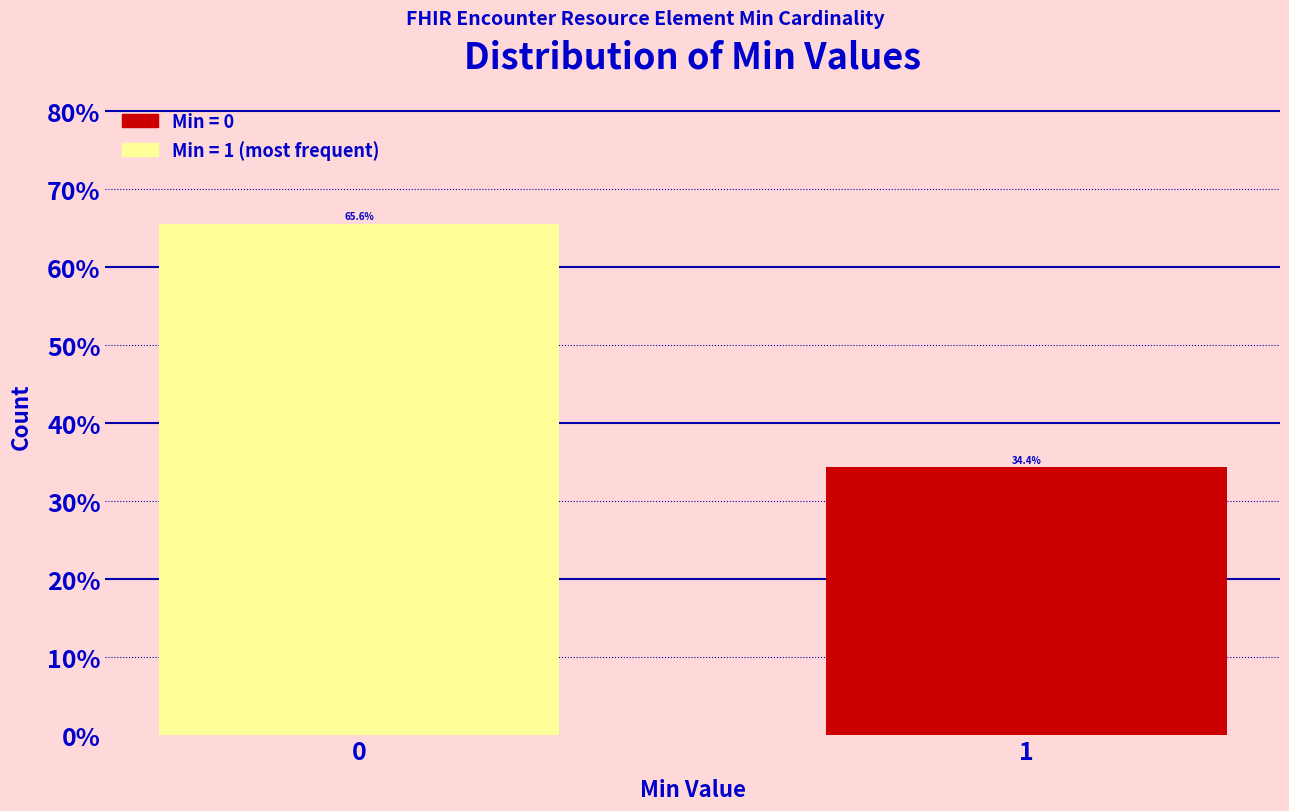

Reading left to right, extract all data points from this chart.

0=65.6	1=34.4